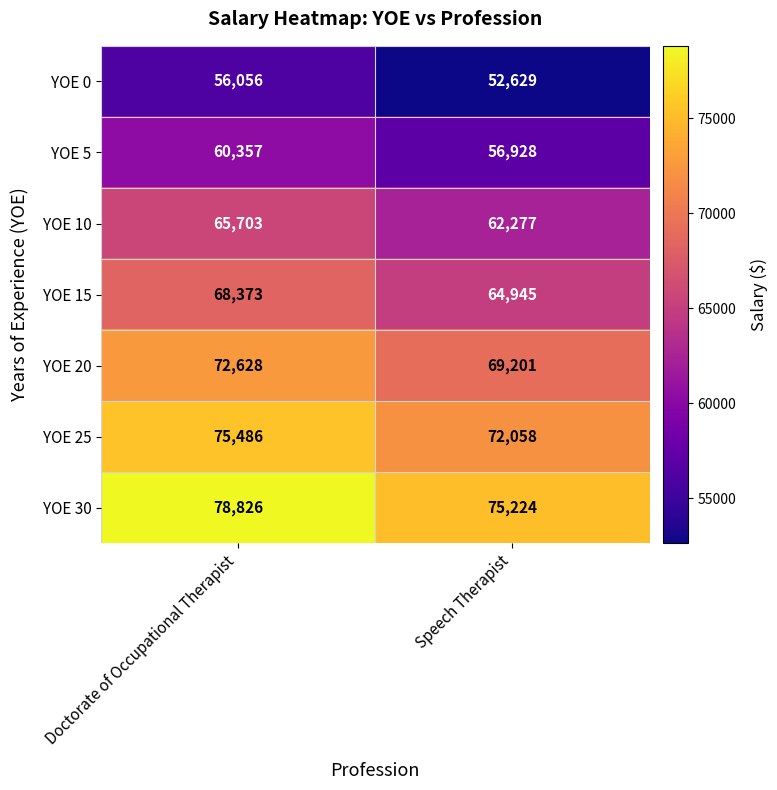

Which category has the highest value in the YOE 20 series?

Doctorate of Occupational Therapist